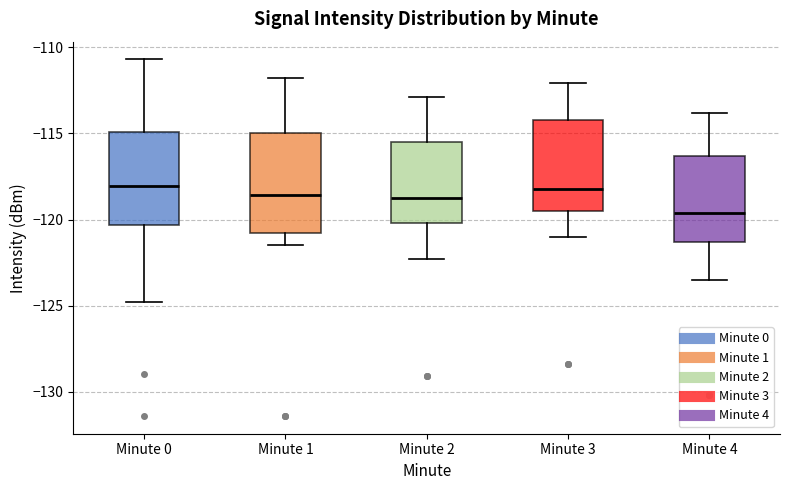

Where does the lower whisker of the box for Minute 0 end on the y-axis? The values are not printed on the chart, so give them approximately, as read against the axis.

-125.0